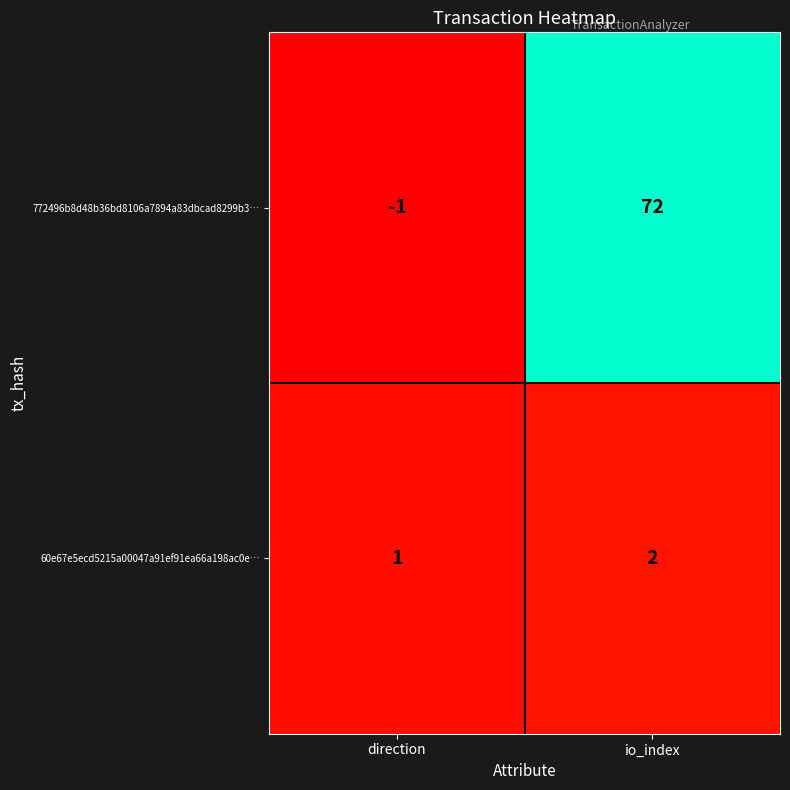

What is the sum of the 60e67e5ecd5215a00047a91ef91ea66a198ac0e… values at direction and io_index?

3